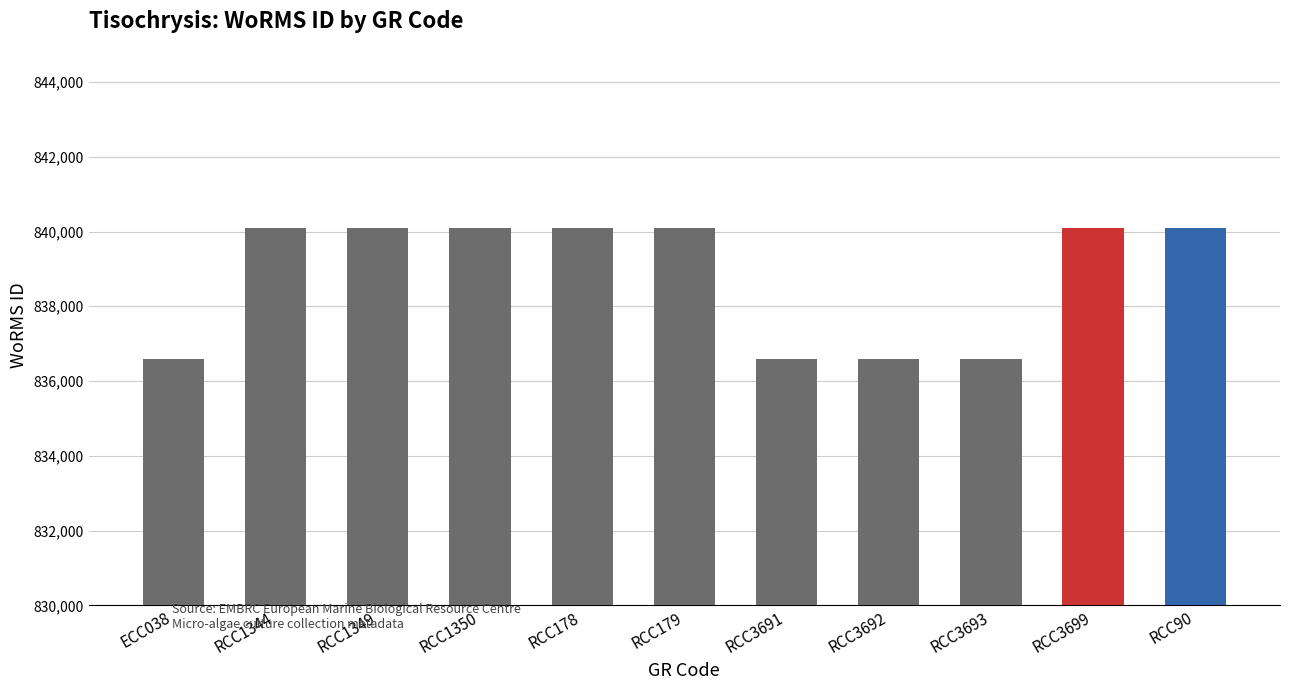

What position from the left is RCC90?

11